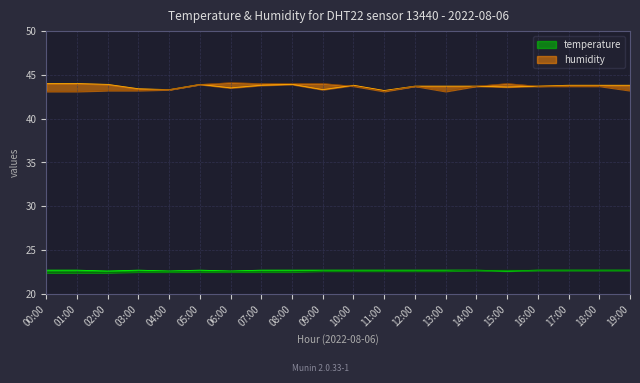

Does the chart display data point markers on the line(s)?

No